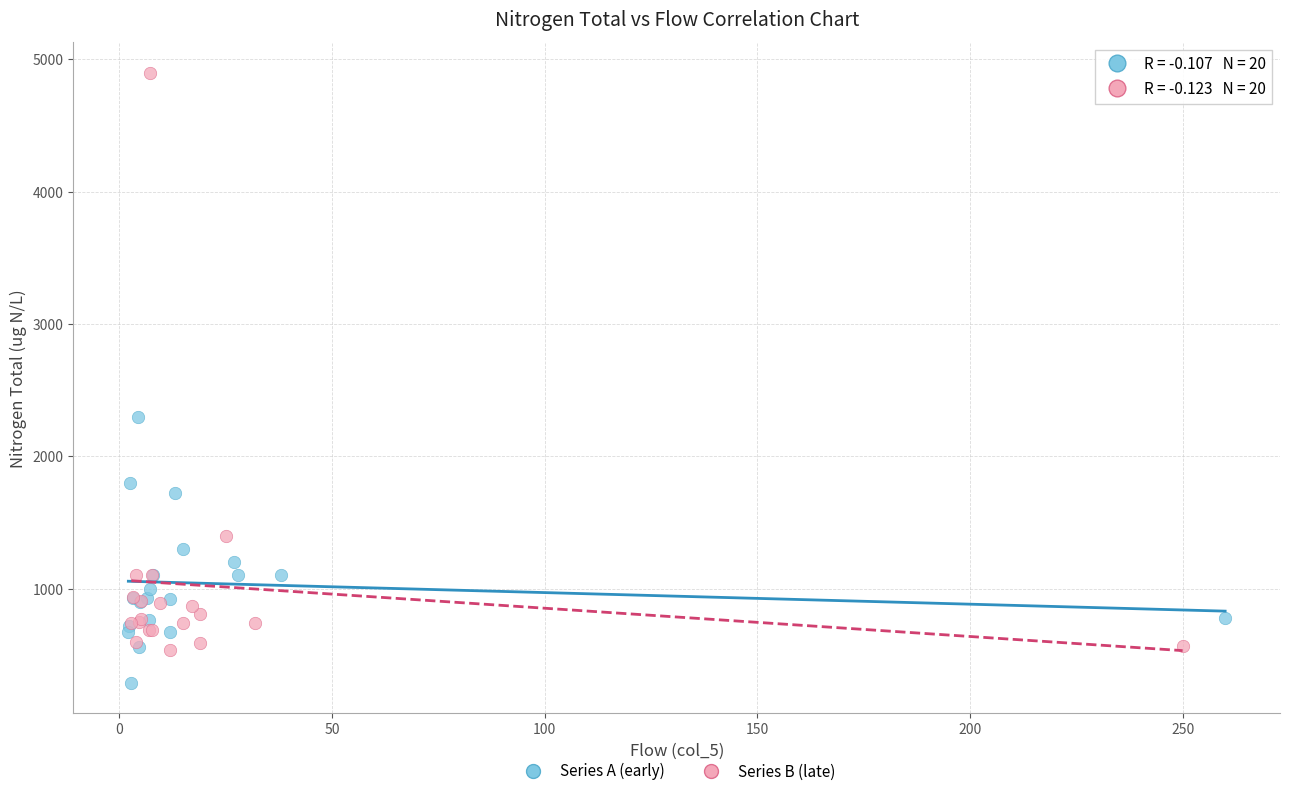

Which series reaches the maximum Y coordinate?

Series B (late)